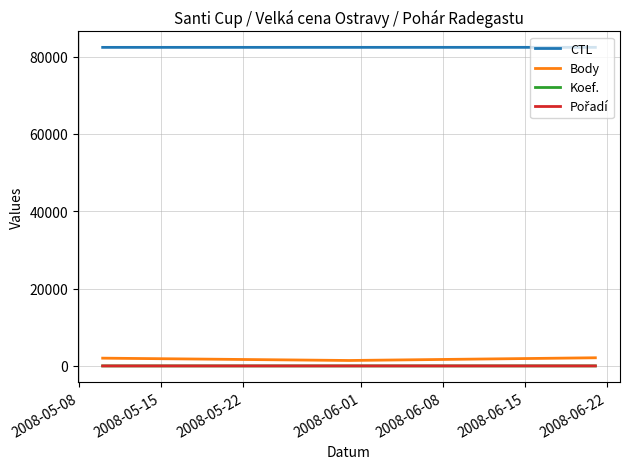

Which series has the largest total across all categories?

CTL